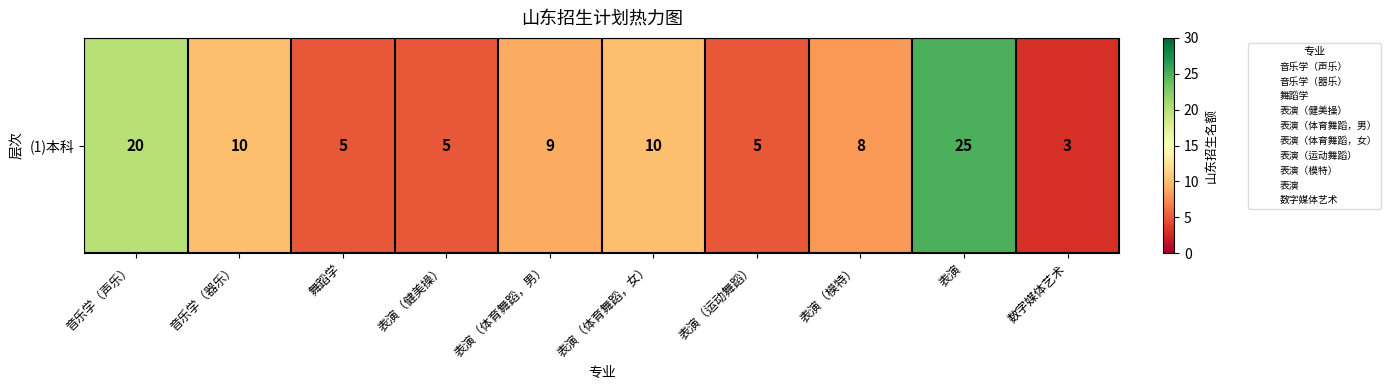

What is the sum of all values?

100